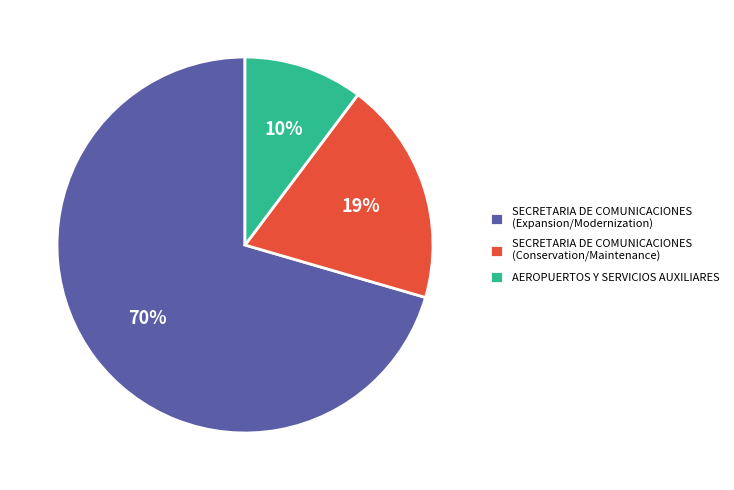

Which slice represents more than half of the pie?

SECRETARIA DE COMUNICACIONES (Expansion/Modernization)